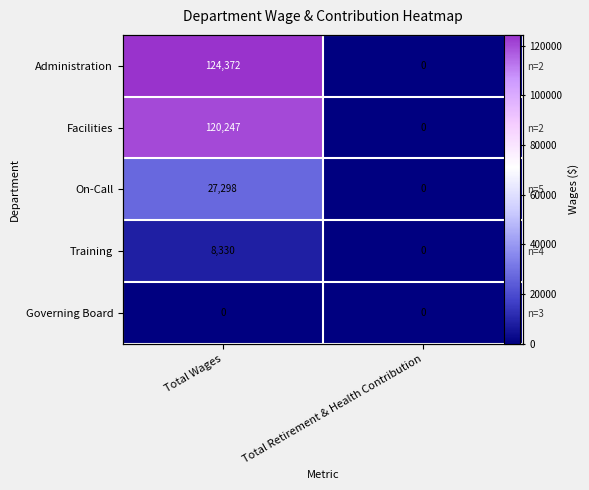

Between Total Wages and Total Retirement & Health Contribution, which is larger?

Total Wages